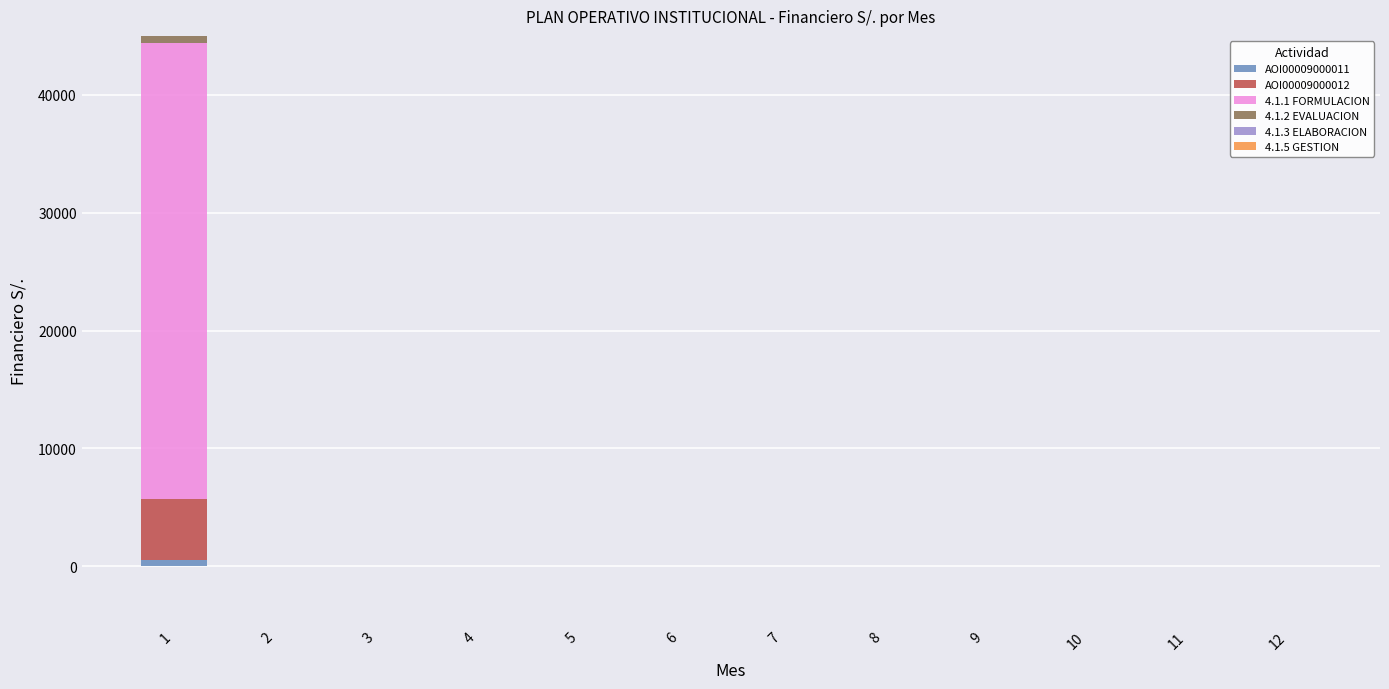

At which category does the chart reach its peak across all series?

1